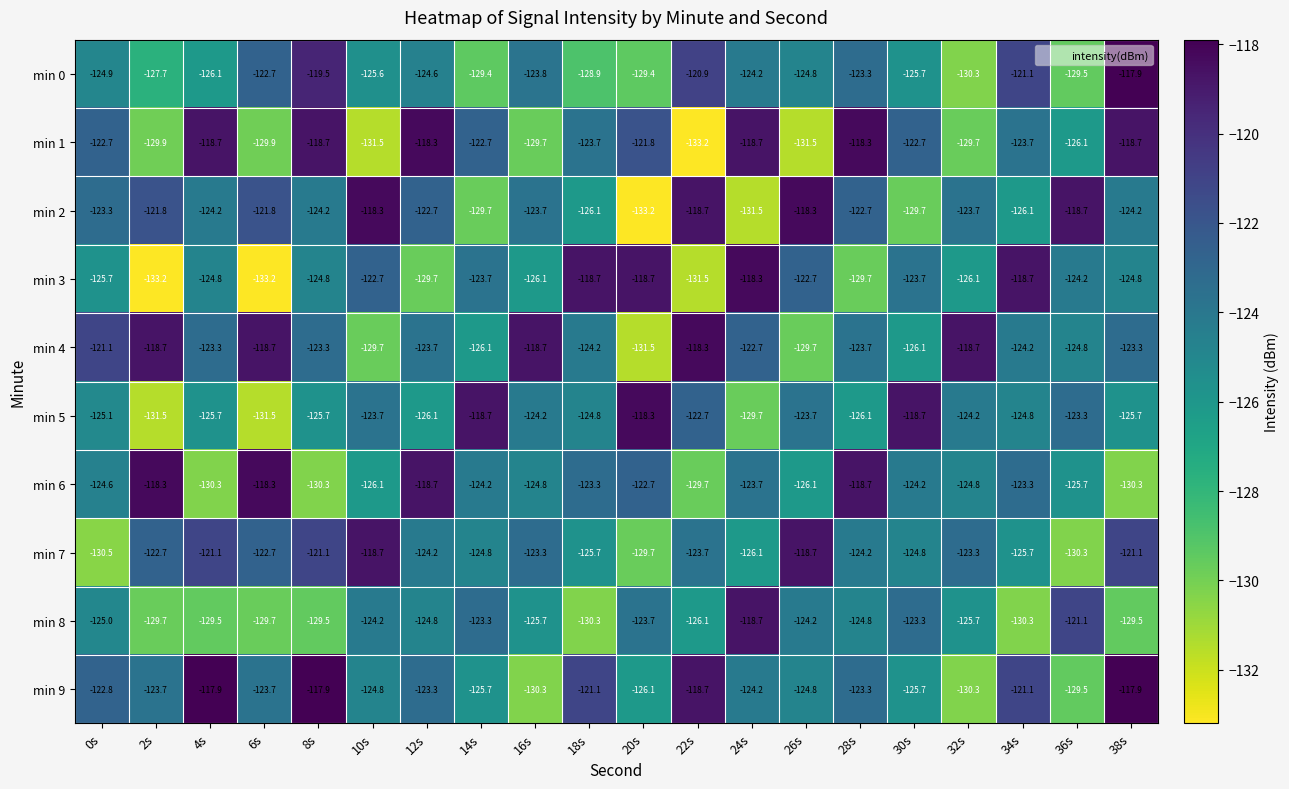

What is the approximate value of min 8 at 24s?

-118.7